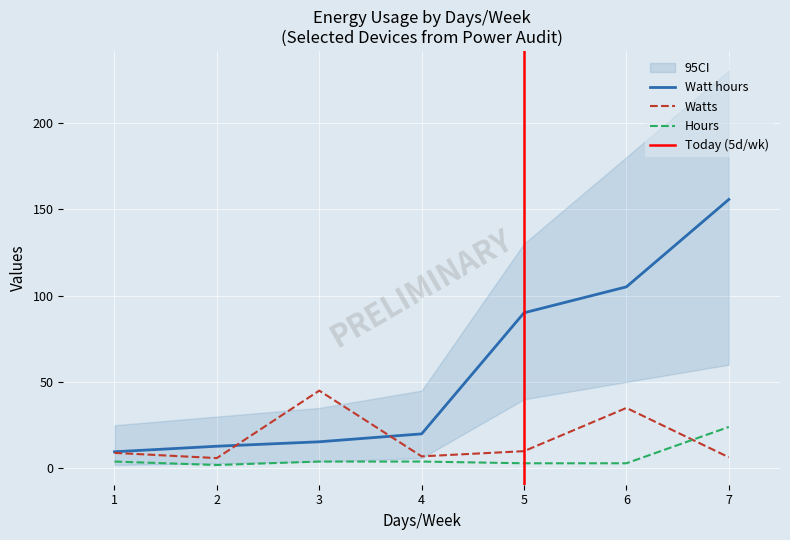

Where is the first local maximum for Watts?

3